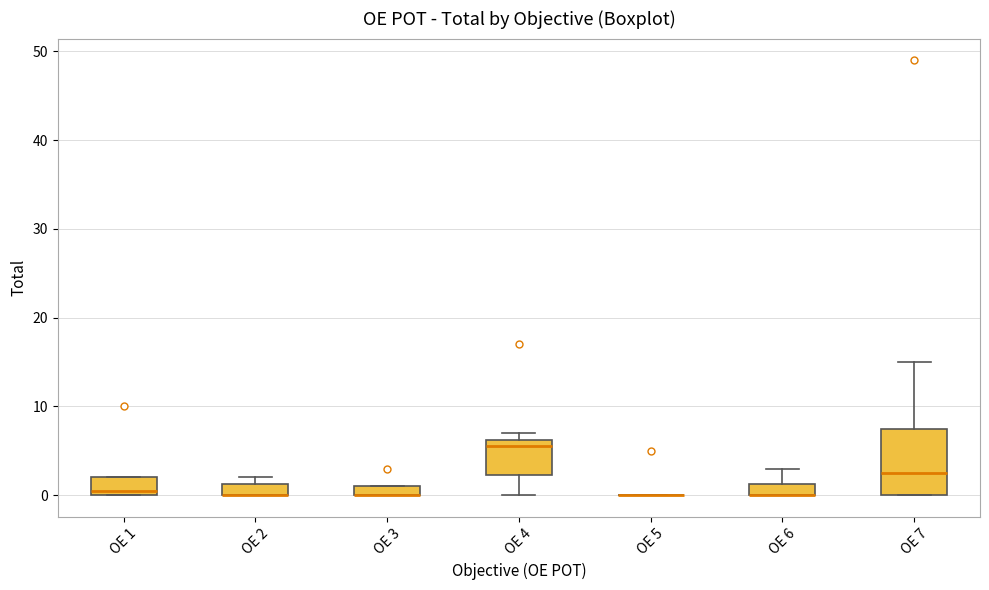

Which box is the tallest, from its lower edge to its upper edge?

OE 7